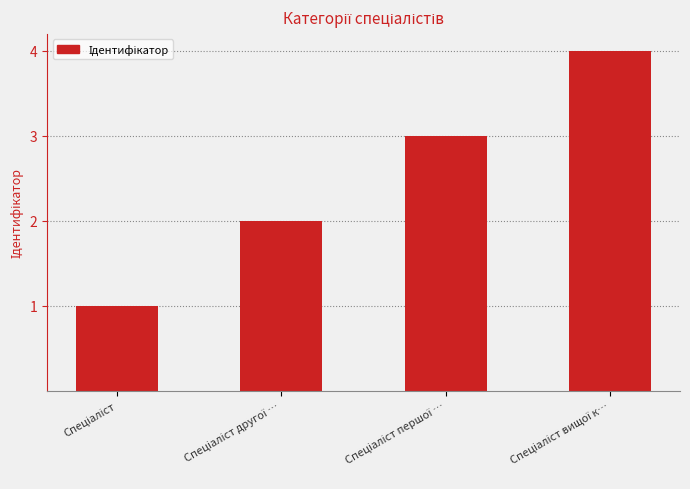

Count the number of data series in this chart.

1